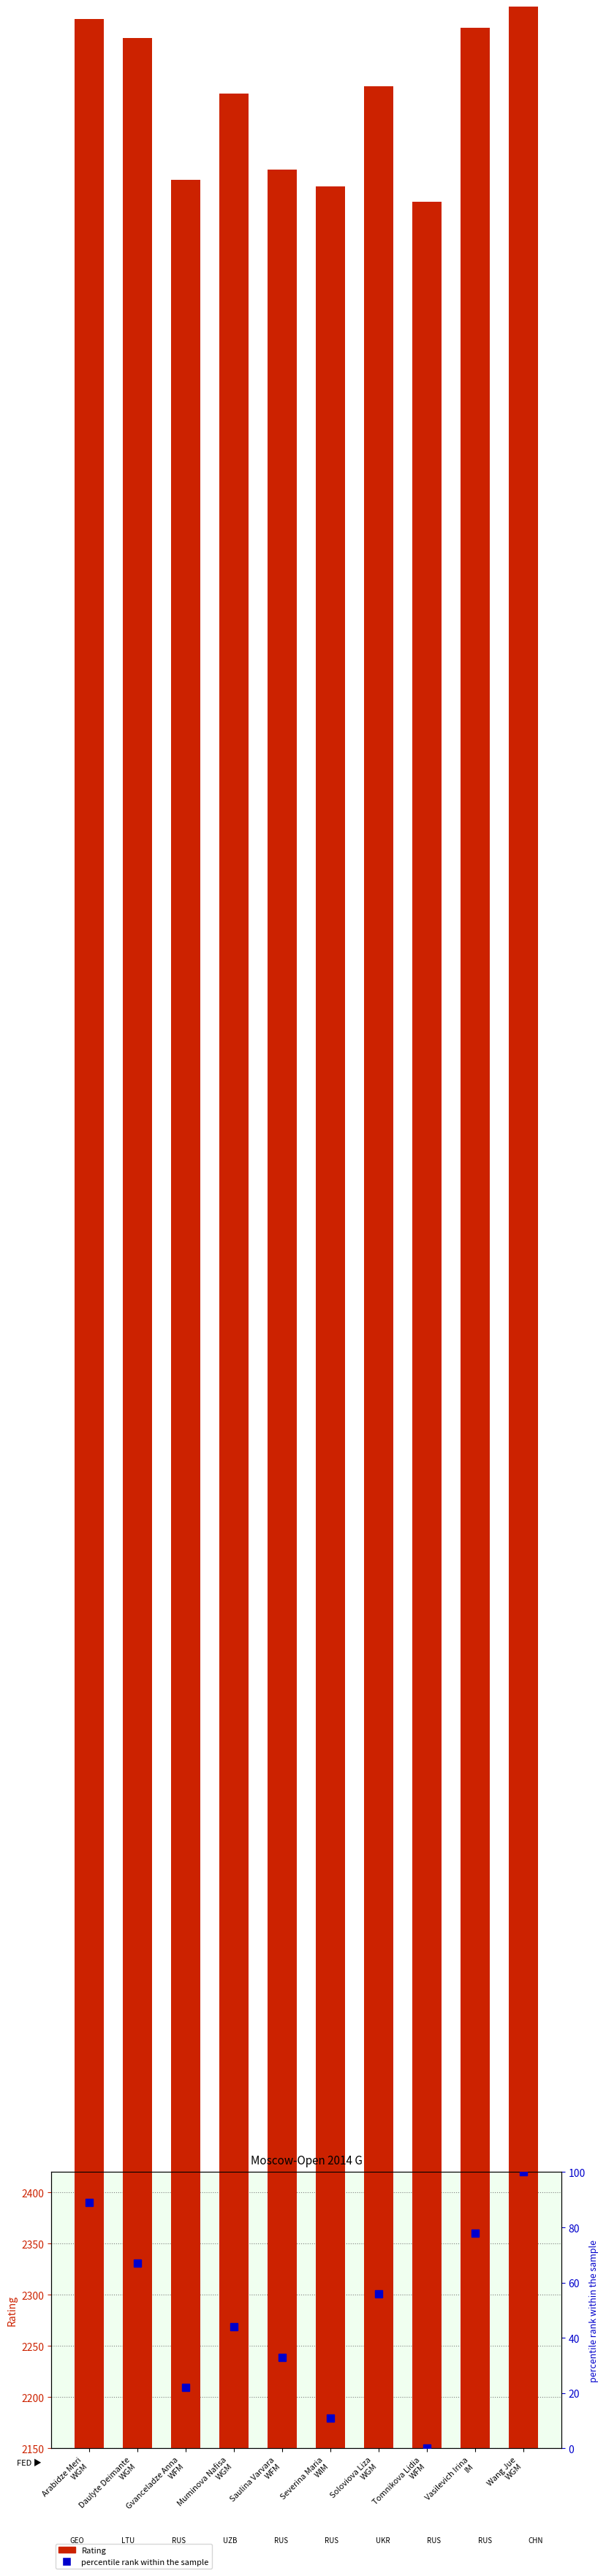

What are all the series names shown in the legend?

Rating, percentile rank within the sample